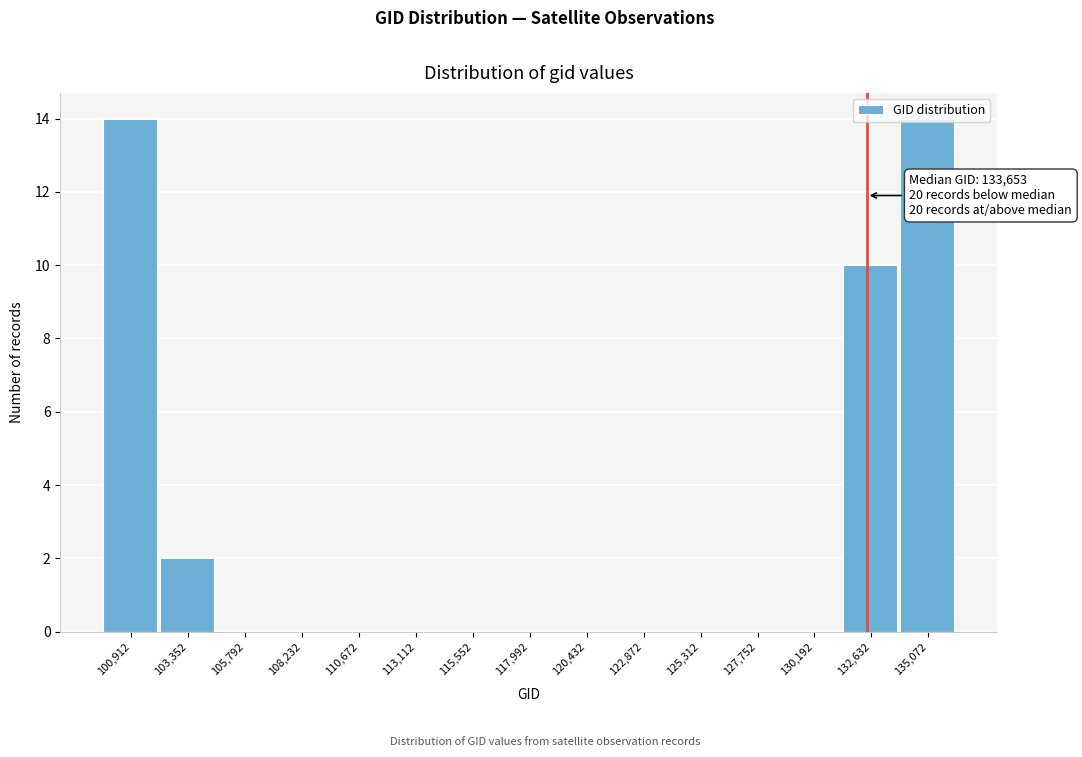

True or false: the data shows 14 at 135,072.

True